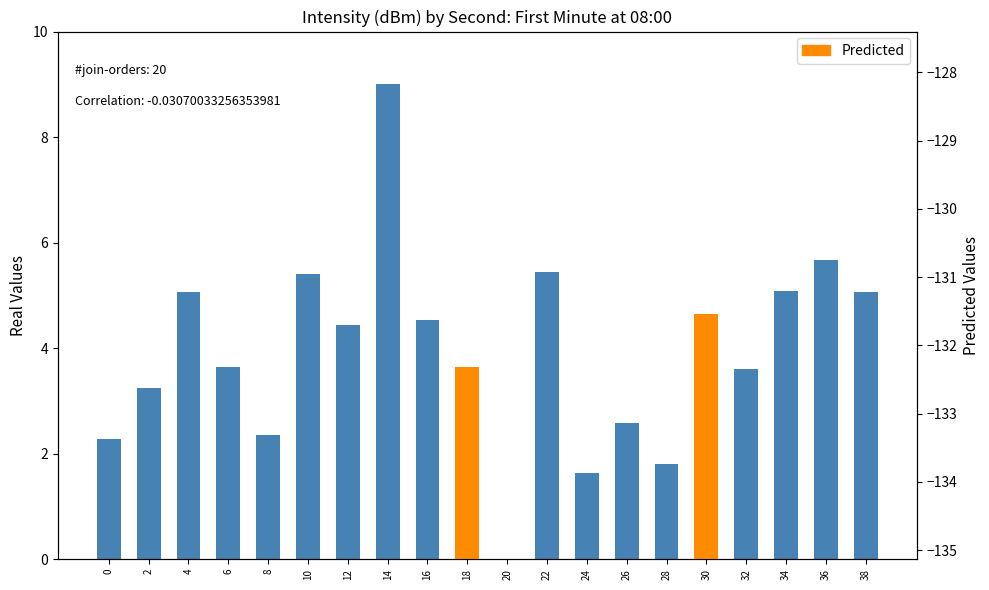

Approximately how many times larger is the value at 36 compared to 26?

2.2